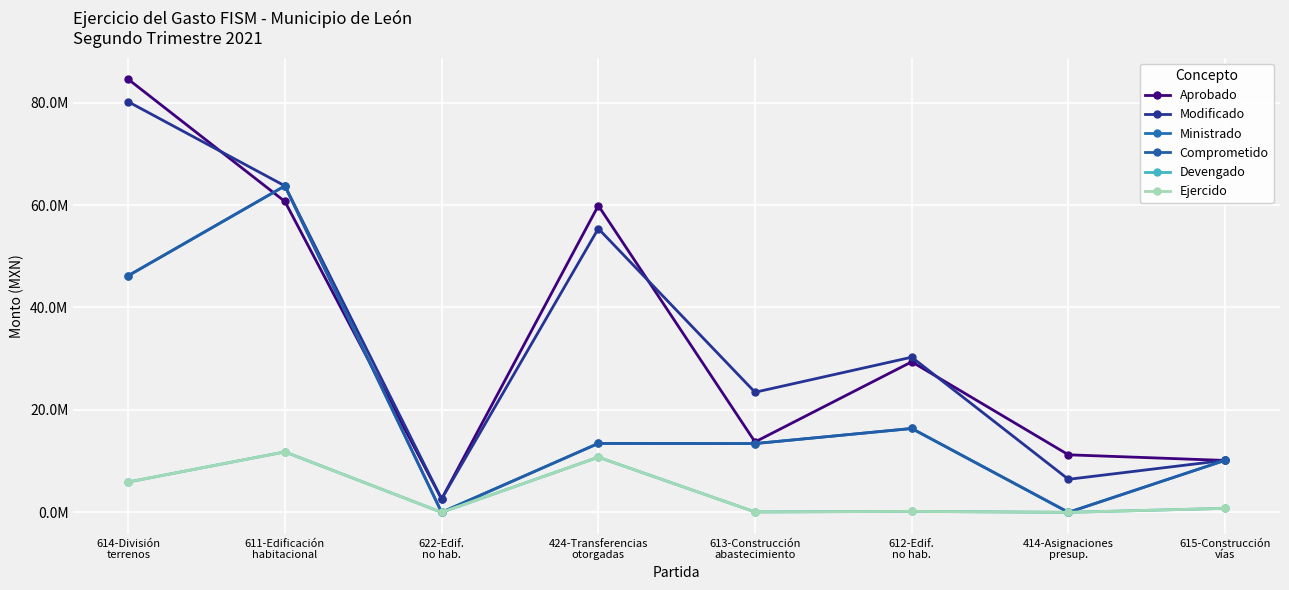

Which series has the largest total across all categories?

Aprobado